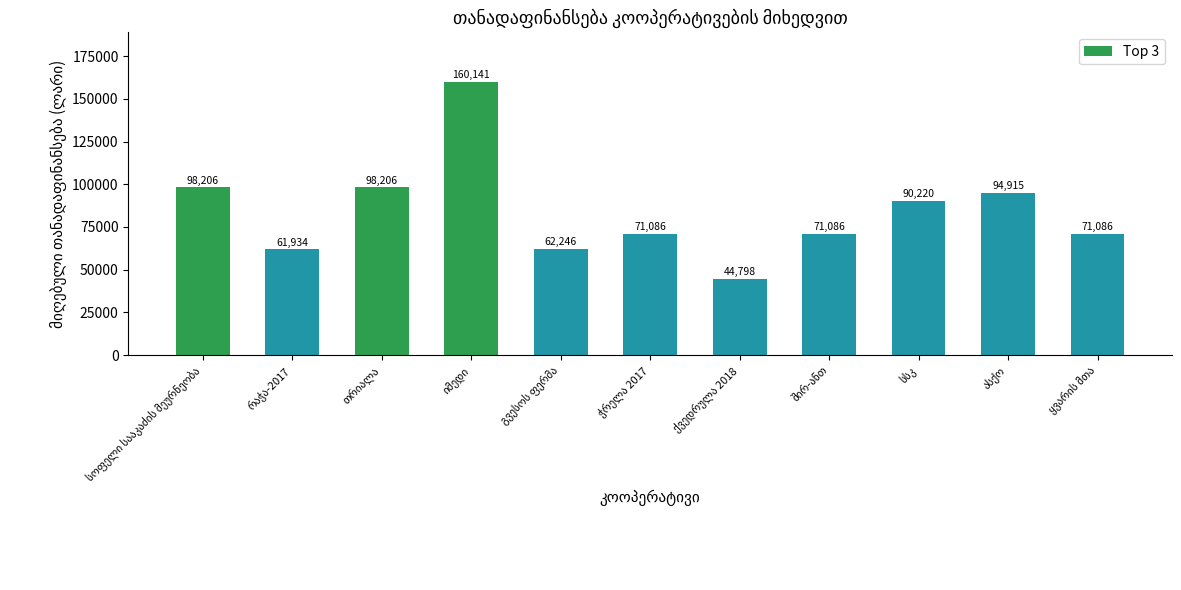

What is the value of the 7th bar from the left?

44798